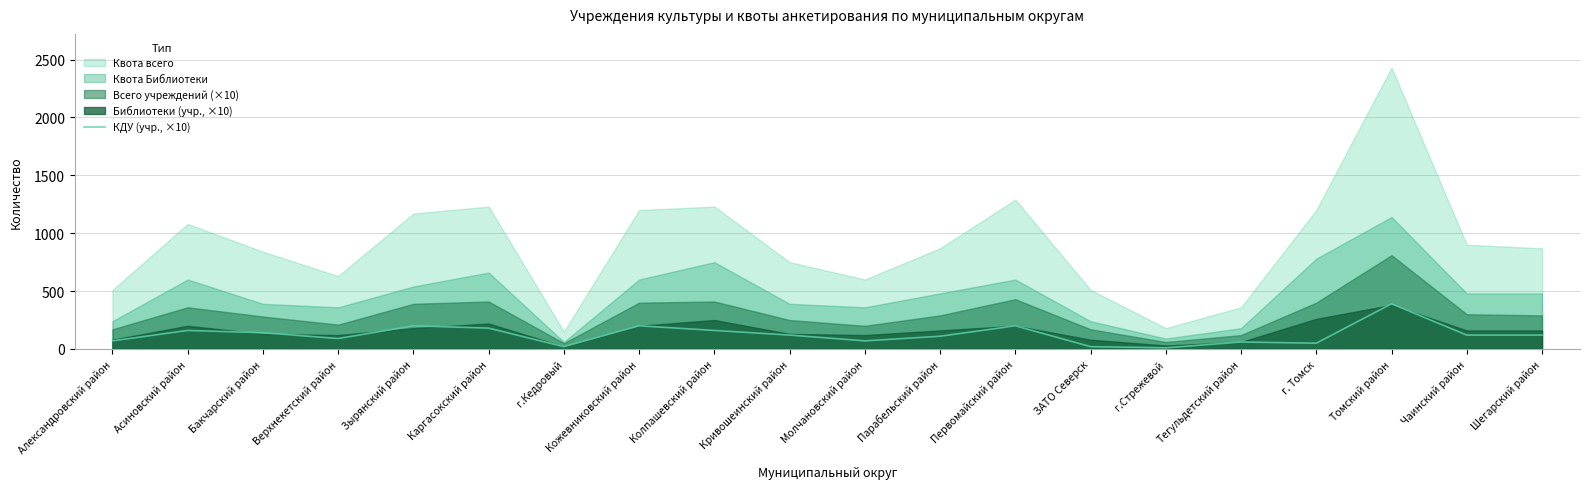

At which category does the chart reach its minimum across all series?

г.Стрежевой